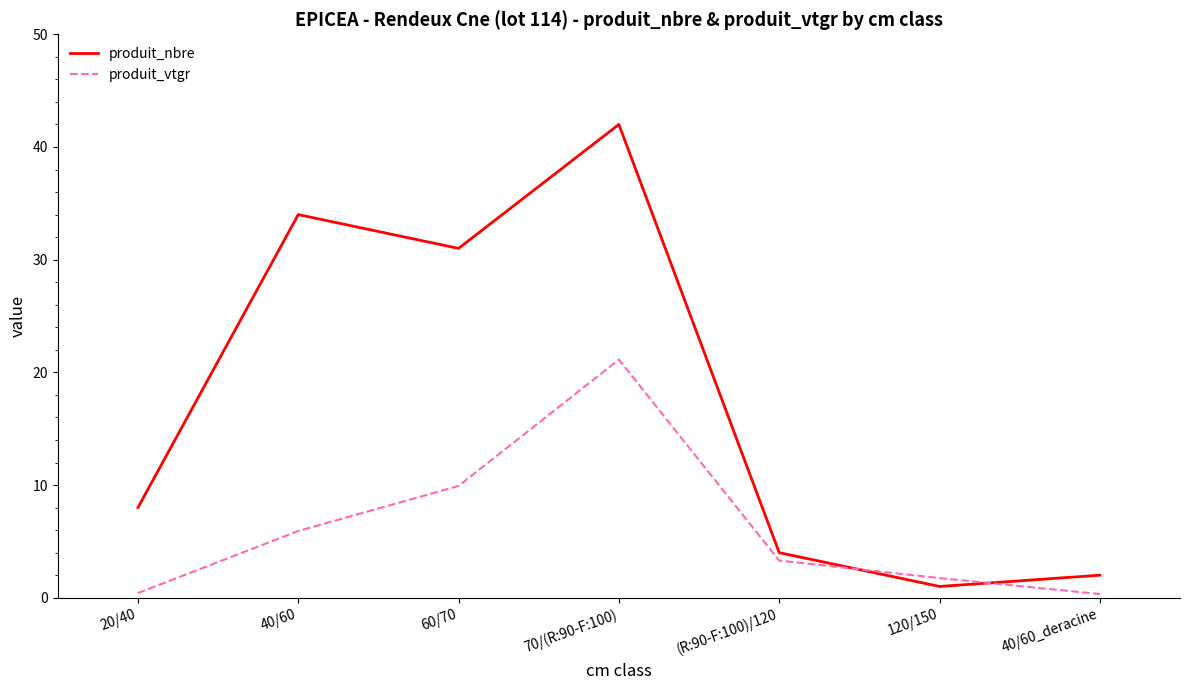

What is the total value across all series at 70/(R:90-F:100)?

63.1